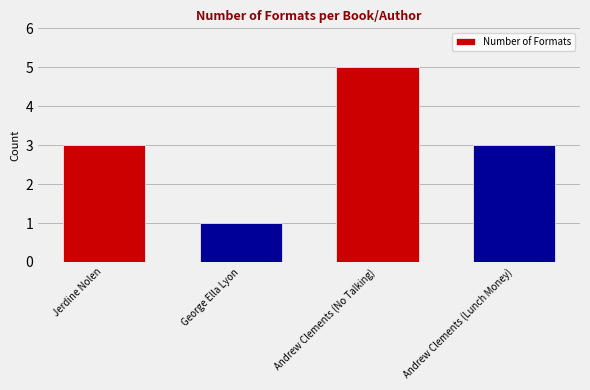

What is the label of the 2nd bar from the left?

George Ella Lyon